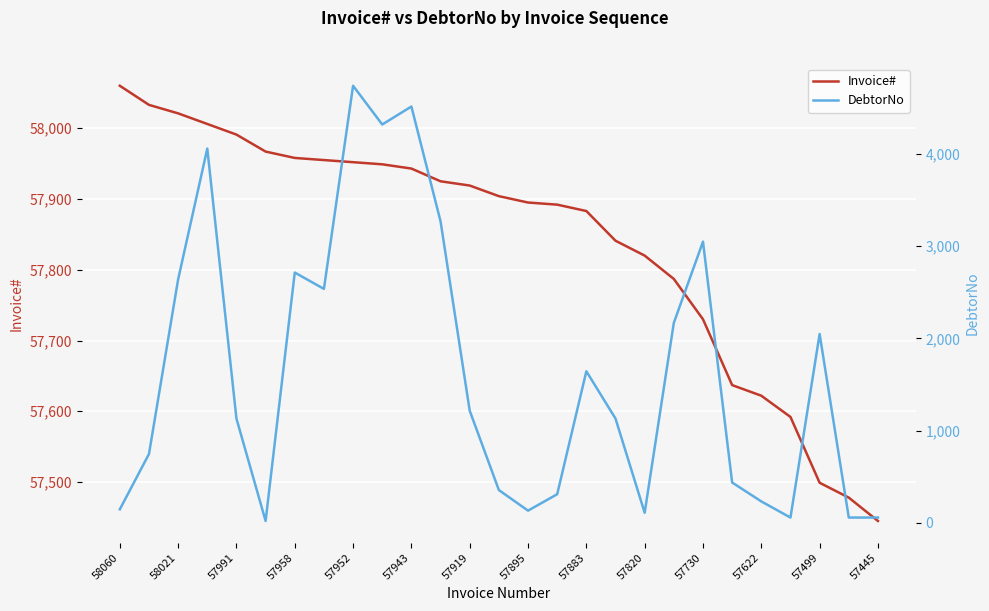

What are all the series names shown in the legend?

Invoice#, DebtorNo